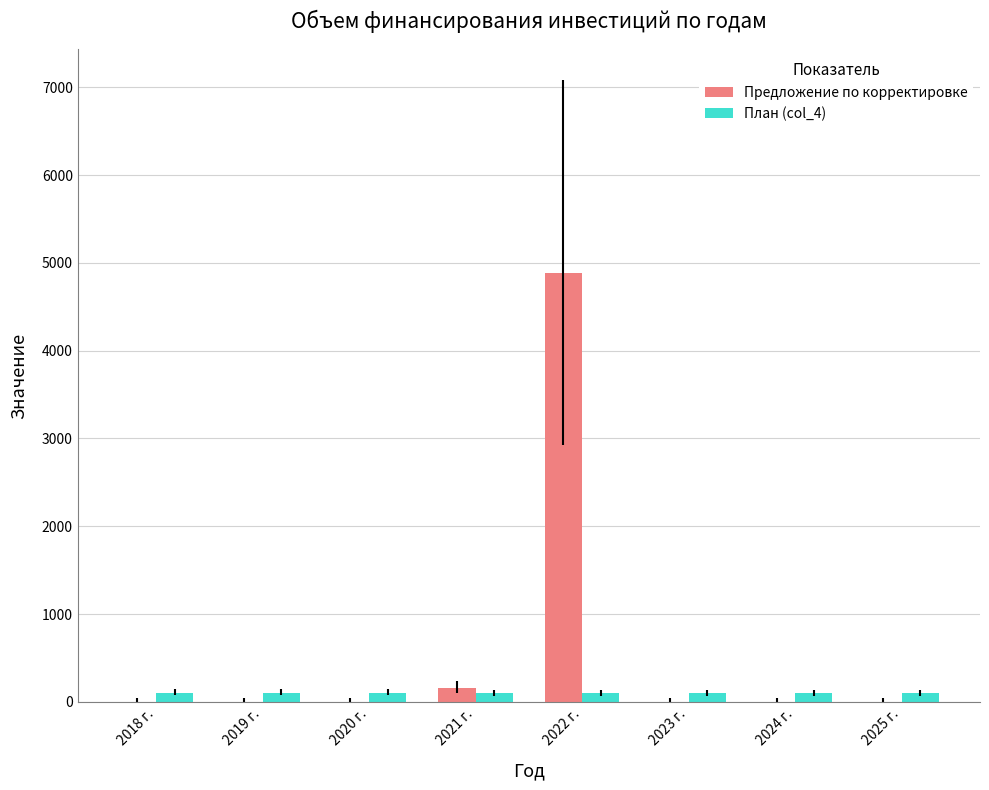

What is the sum of all План (col_4) values?

842.3